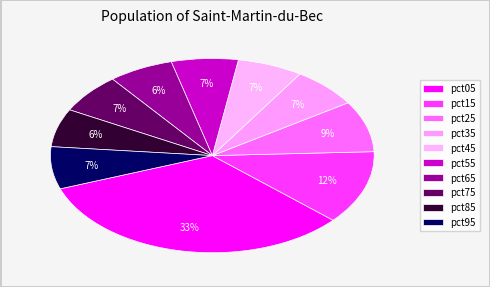

Does pct55 account for over 50% of the chart?

No